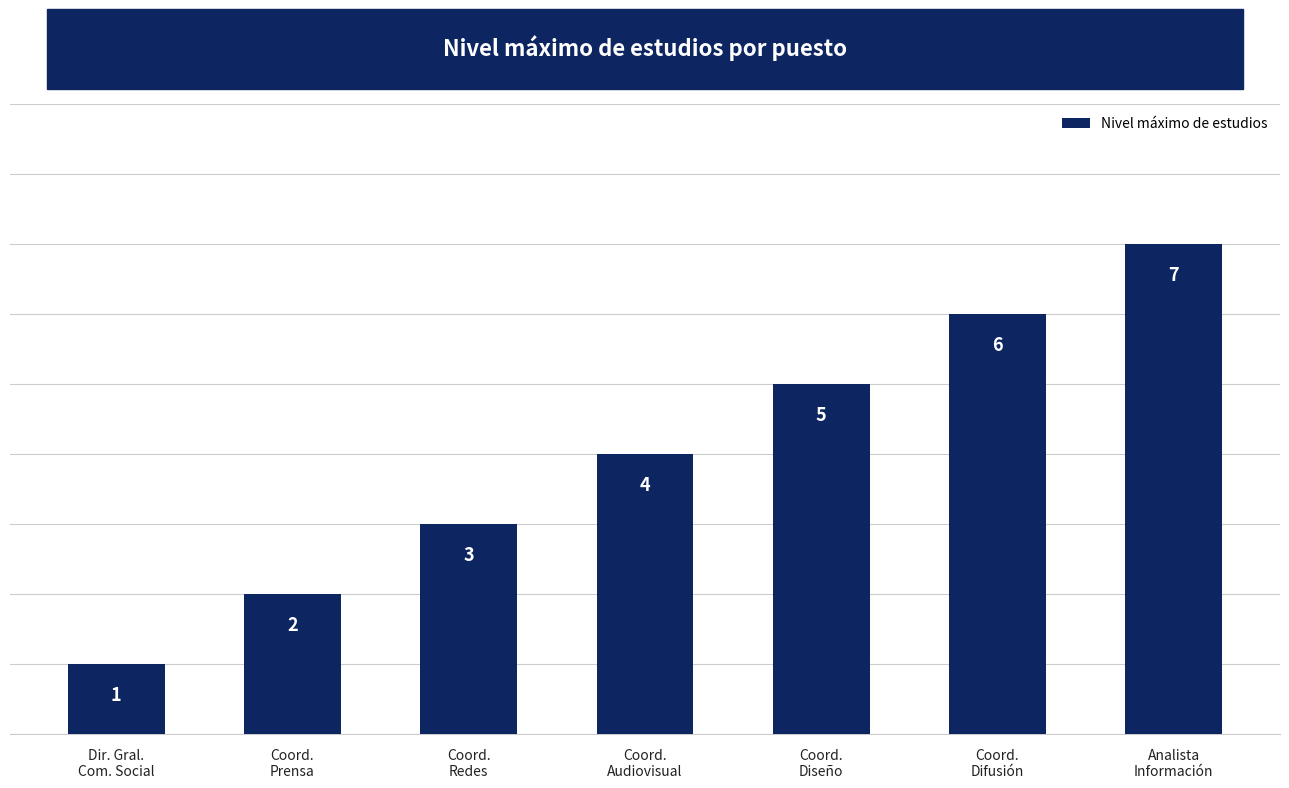

Which label corresponds to the largest value in the chart?

Analista
Información